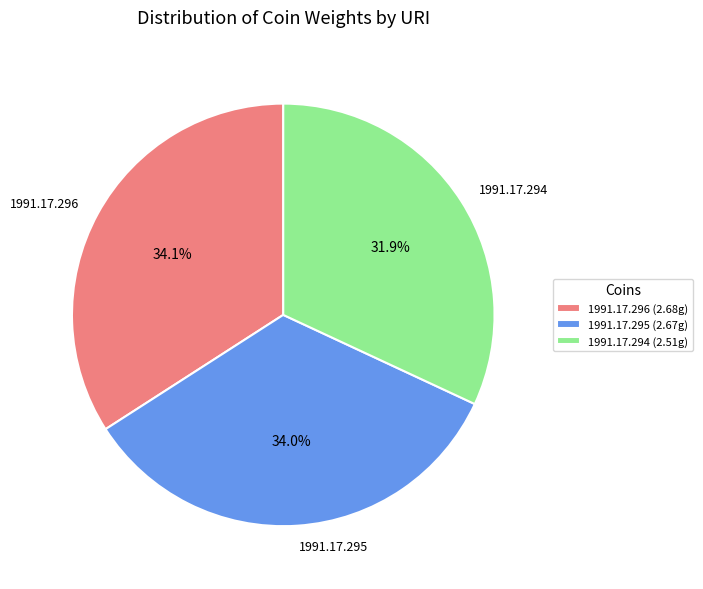

The 1991.17.296 slice represents 29% of the pie. True or false?

False